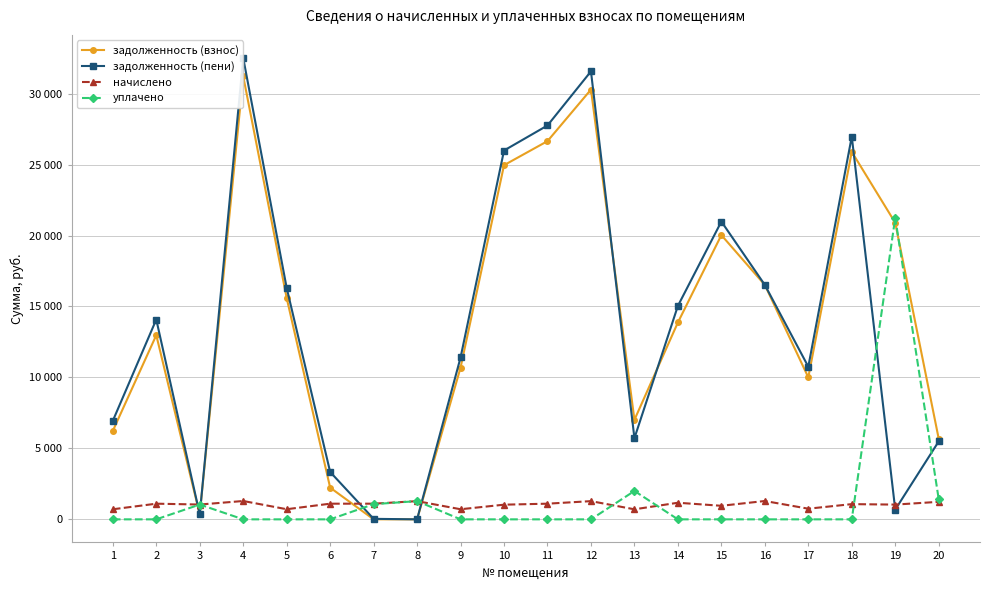

Reading left to right, transcribe all the data shown in this chart.

задолженность (взнос): 1=6233.1	2=12978.2	3=347.8	4=31219.3	5=15593.8	6=2234.8	7=2.0	8=2.2	9=10695.0	10=24956.6	11=26651.8	12=30284.0	13=7011.8	14=13872.7	15=20030.3	16=16519.9	17=10004.1	18=25898.4	19=20897.9	20=5684.9
задолженность (пени): 1=6942.9	2=14081.9	3=347.8	4=32512.2	5=16307.5	6=3338.5	7=35.7	8=0.3	9=11406.7	10=25990.1	11=27755.5	12=31567.1	13=5719.6	14=15042.7	15=20985.8	16=16519.9	17=10754.9	18=26970.9	19=687.1	20=5492.2
начислено: 1=709.8	2=1103.7	3=1043.2	4=1292.8	5=713.7	6=1103.7	7=1103.7	8=1283.1	9=711.8	10=1033.5	11=1103.7	12=1283.1	13=707.9	14=1170.0	15=955.5	16=1292.8	17=750.8	18=1072.5	19=1039.3	20=1234.3
уплачено: 1=0.0	2=0.0	3=1043.2	4=0.0	5=0.0	6=0.0	7=1070.0	8=1285.0	9=0.0	10=0.0	11=0.0	12=0.0	13=2000.0	14=0.0	15=0.0	16=0.0	17=0.0	18=0.0	19=21250.2	20=1427.0